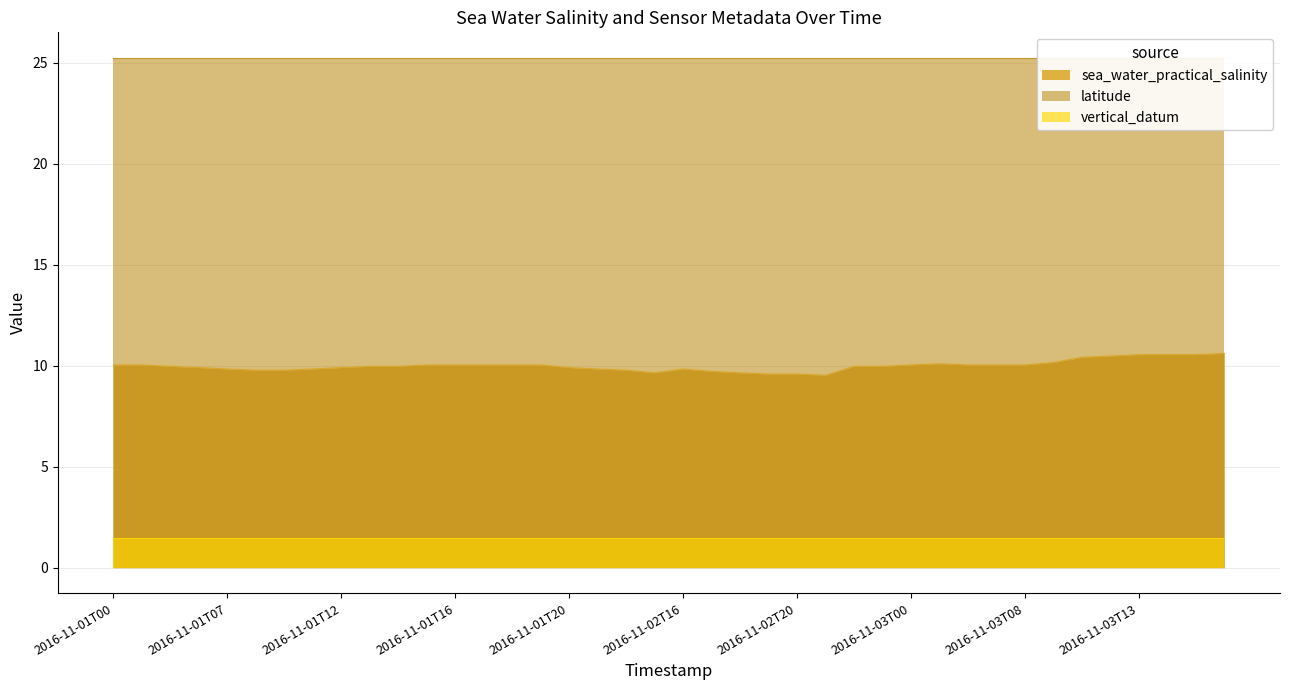

True or false: vertical_datum and sea_water_practical_salinity intersect in this chart.

False